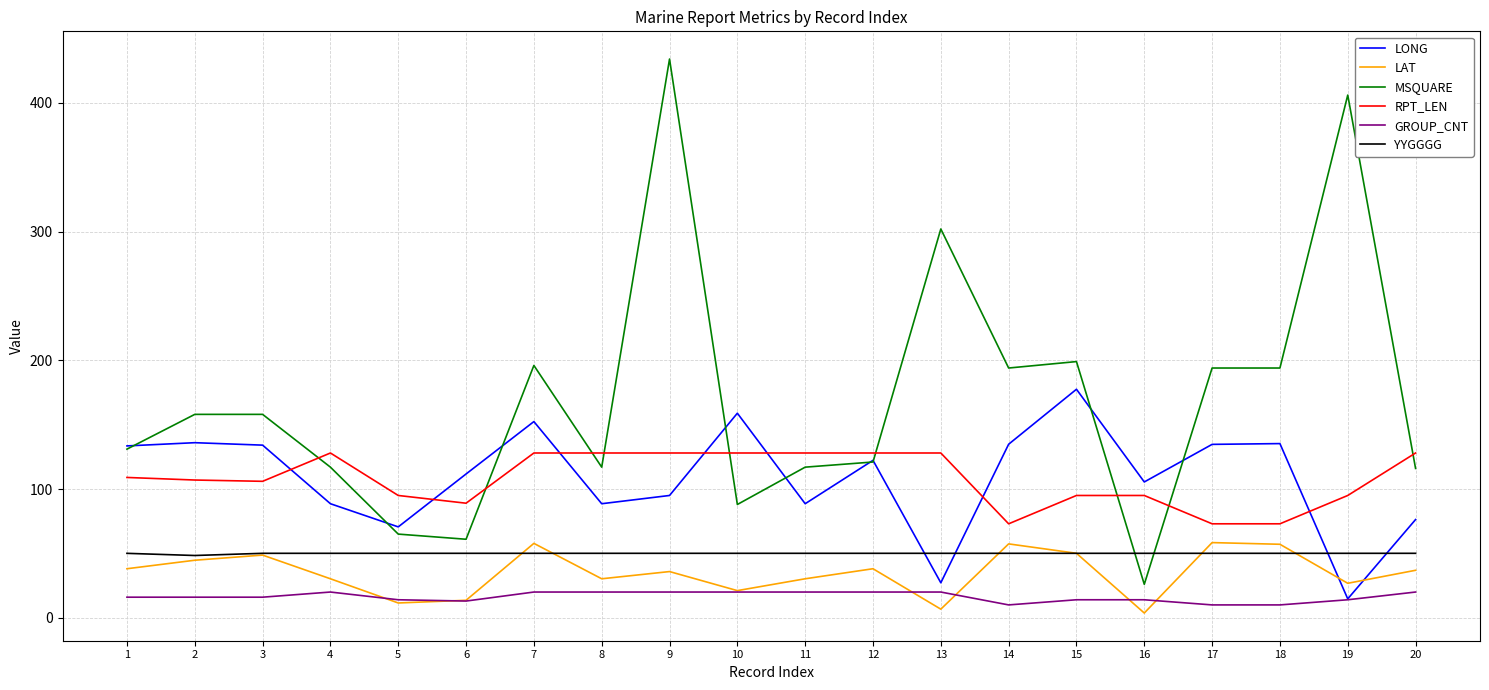

What is the highest value of the LONG series?

177.5